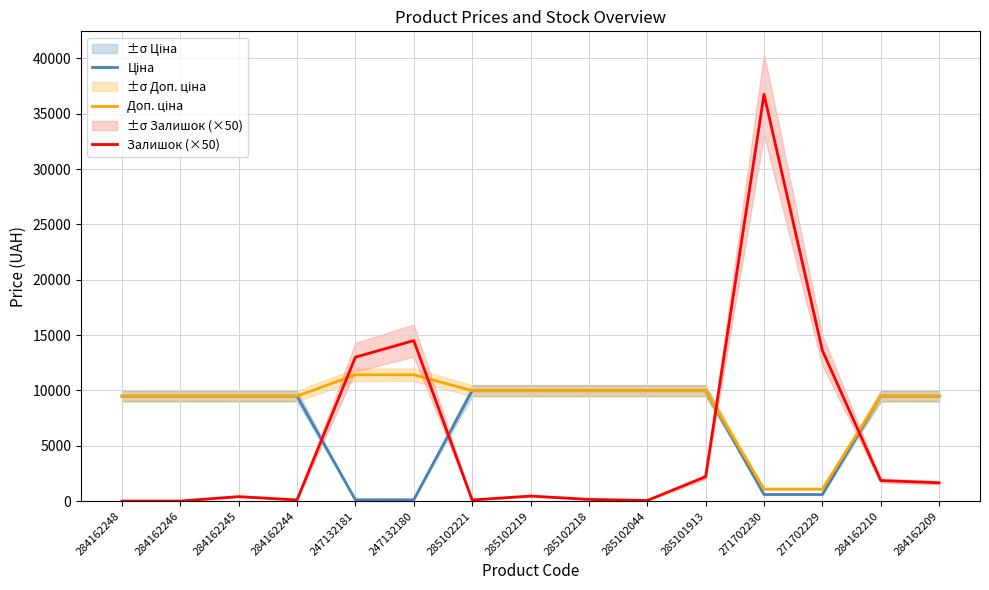

What is the approximate value of Залишок (×50) at 284162244?

100.0